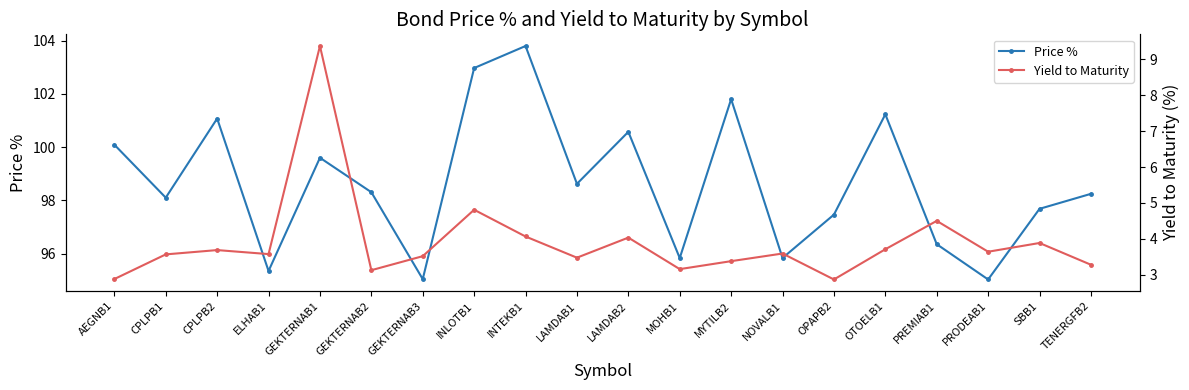

Count the number of data series in this chart.

2